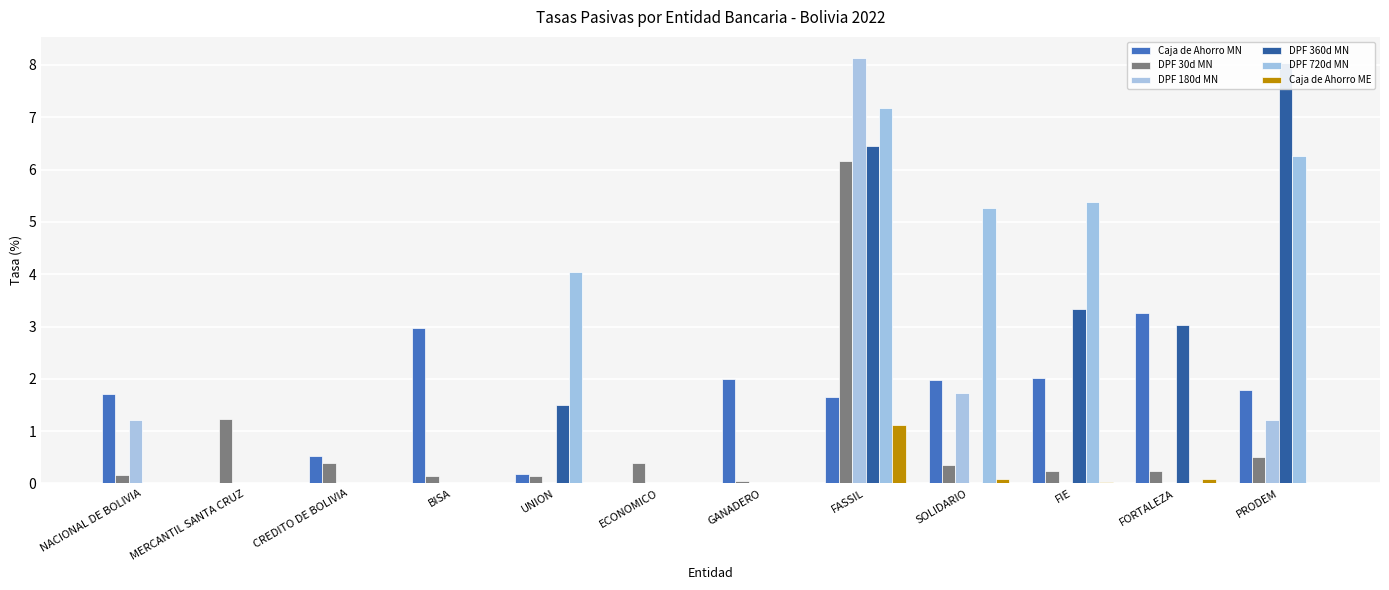

Reading left to right, what are all the values shown in this chart?

Caja de Ahorro MN: NACIONAL DE BOLIVIA=1.7	MERCANTIL SANTA CRUZ=0.0	CREDITO DE BOLIVIA=0.5	BISA=3.0	UNION=0.2	ECONOMICO=0.0	GANADERO=2.0	FASSIL=1.7	SOLIDARIO=2.0	FIE=2.0	FORTALEZA=3.3	PRODEM=1.8
DPF 30d MN: NACIONAL DE BOLIVIA=0.2	MERCANTIL SANTA CRUZ=1.2	CREDITO DE BOLIVIA=0.4	BISA=0.1	UNION=0.1	ECONOMICO=0.4	GANADERO=0.1	FASSIL=6.2	SOLIDARIO=0.4	FIE=0.2	FORTALEZA=0.2	PRODEM=0.5
DPF 180d MN: NACIONAL DE BOLIVIA=1.2	MERCANTIL SANTA CRUZ=0.0	CREDITO DE BOLIVIA=0.0	BISA=0.0	UNION=0.0	ECONOMICO=0.0	GANADERO=0.0	FASSIL=8.1	SOLIDARIO=1.7	FIE=0.0	FORTALEZA=0.0	PRODEM=1.2
DPF 360d MN: NACIONAL DE BOLIVIA=0.0	MERCANTIL SANTA CRUZ=0.0	CREDITO DE BOLIVIA=0.0	BISA=0.0	UNION=1.5	ECONOMICO=0.0	GANADERO=0.0	FASSIL=6.5	SOLIDARIO=0.0	FIE=3.3	FORTALEZA=3.0	PRODEM=8.0
DPF 720d MN: NACIONAL DE BOLIVIA=0.0	MERCANTIL SANTA CRUZ=0.0	CREDITO DE BOLIVIA=0.0	BISA=0.0	UNION=4.0	ECONOMICO=0.0	GANADERO=0.0	FASSIL=7.2	SOLIDARIO=5.3	FIE=5.4	FORTALEZA=0.0	PRODEM=6.3
Caja de Ahorro ME: NACIONAL DE BOLIVIA=0.0	MERCANTIL SANTA CRUZ=0.0	CREDITO DE BOLIVIA=0.0	BISA=0.0	UNION=0.0	ECONOMICO=0.0	GANADERO=0.0	FASSIL=1.1	SOLIDARIO=0.1	FIE=0.0	FORTALEZA=0.1	PRODEM=0.0